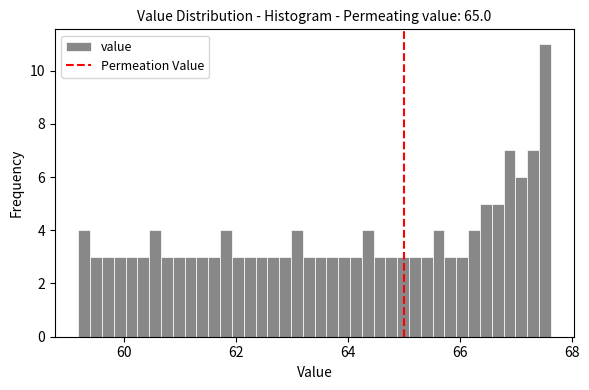

Read against the x-axis, roughly where is the centre of the tallest bar?

67.6